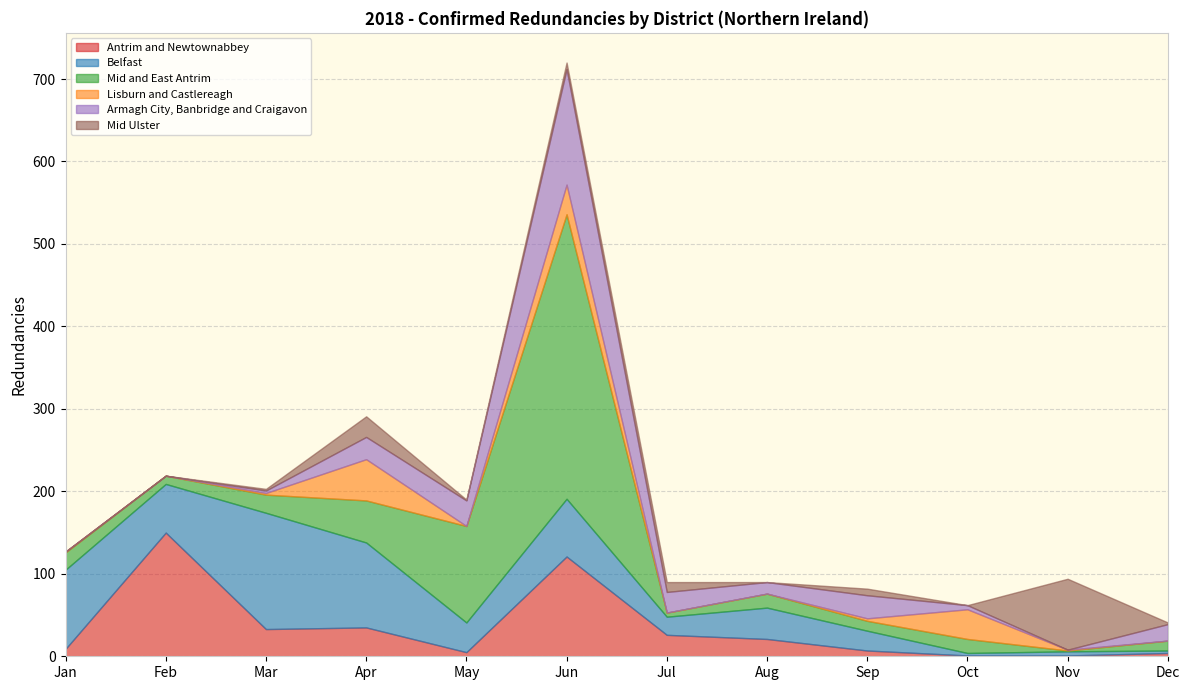

At how many categories does at least one series exceed 91?

6